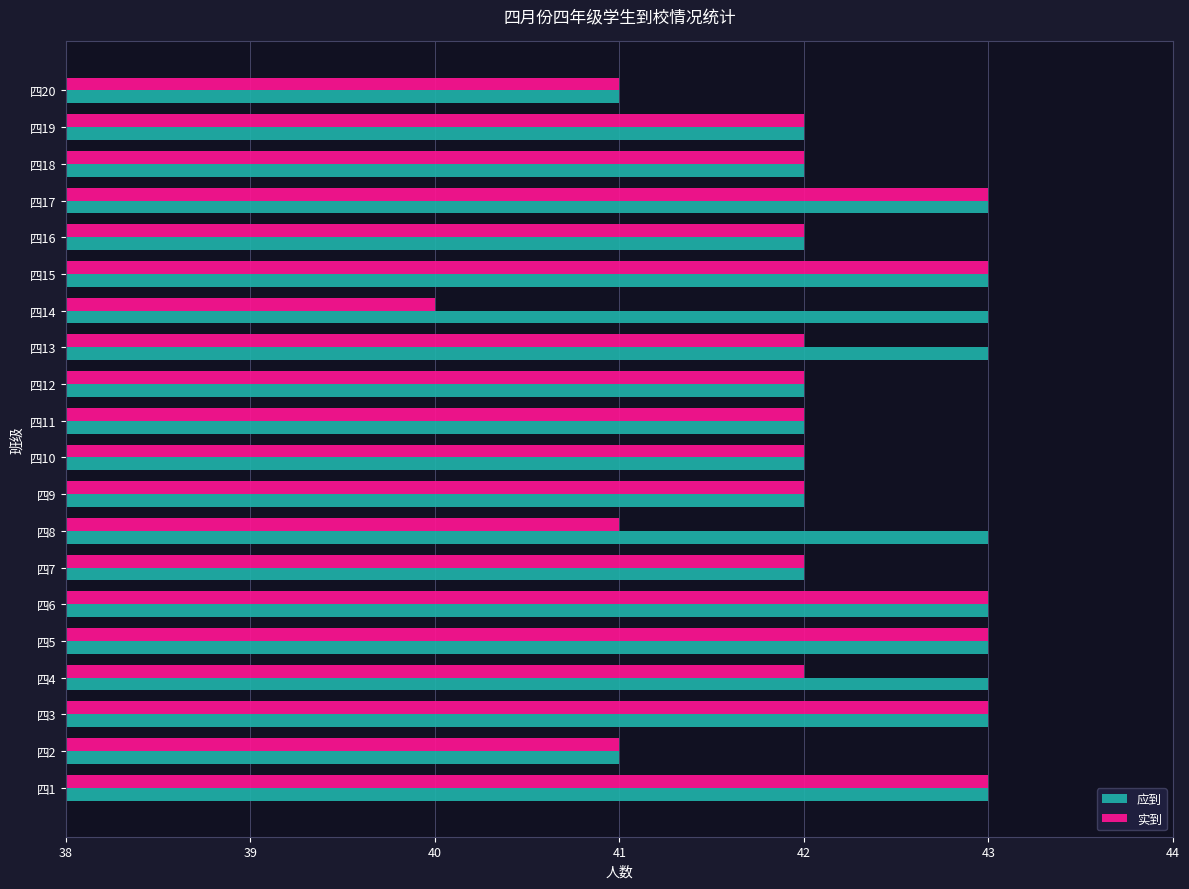

Which series has the widest spread of values?

实到